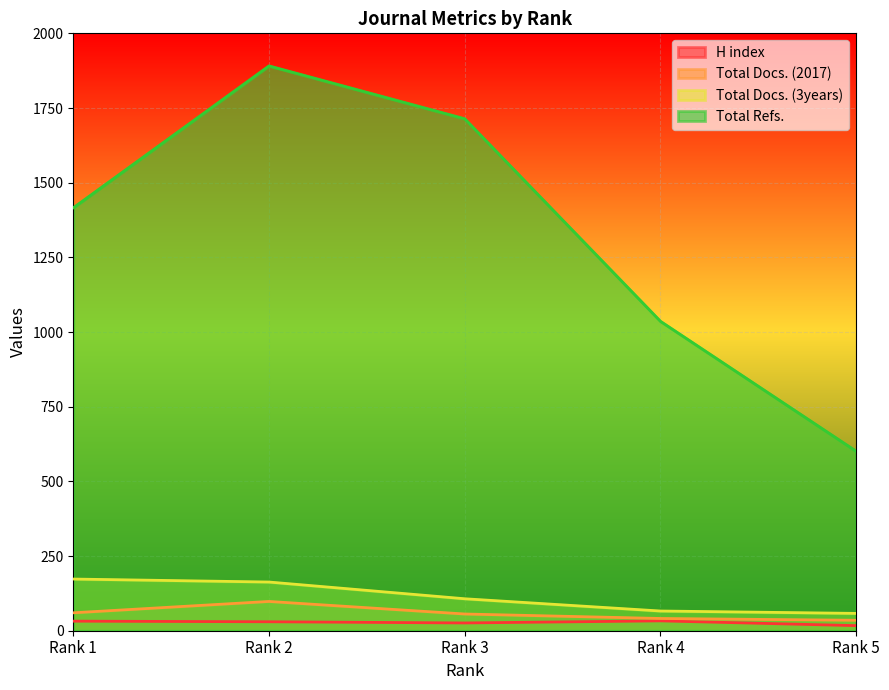

What is the value of the Total Docs. (3years) point at the 1st from the left?

173